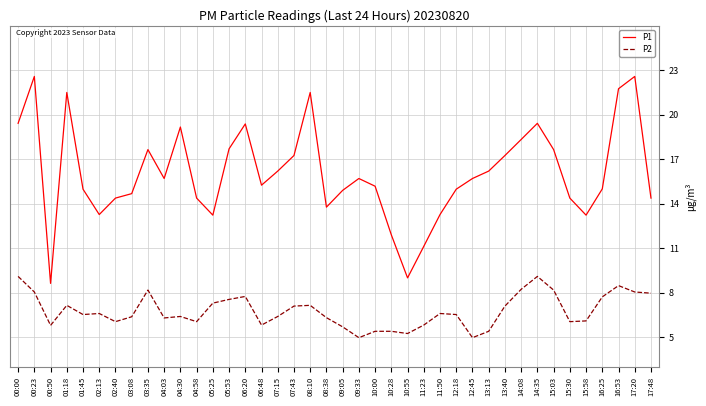

True or false: P1 has more than 2 interior local peaks.

True